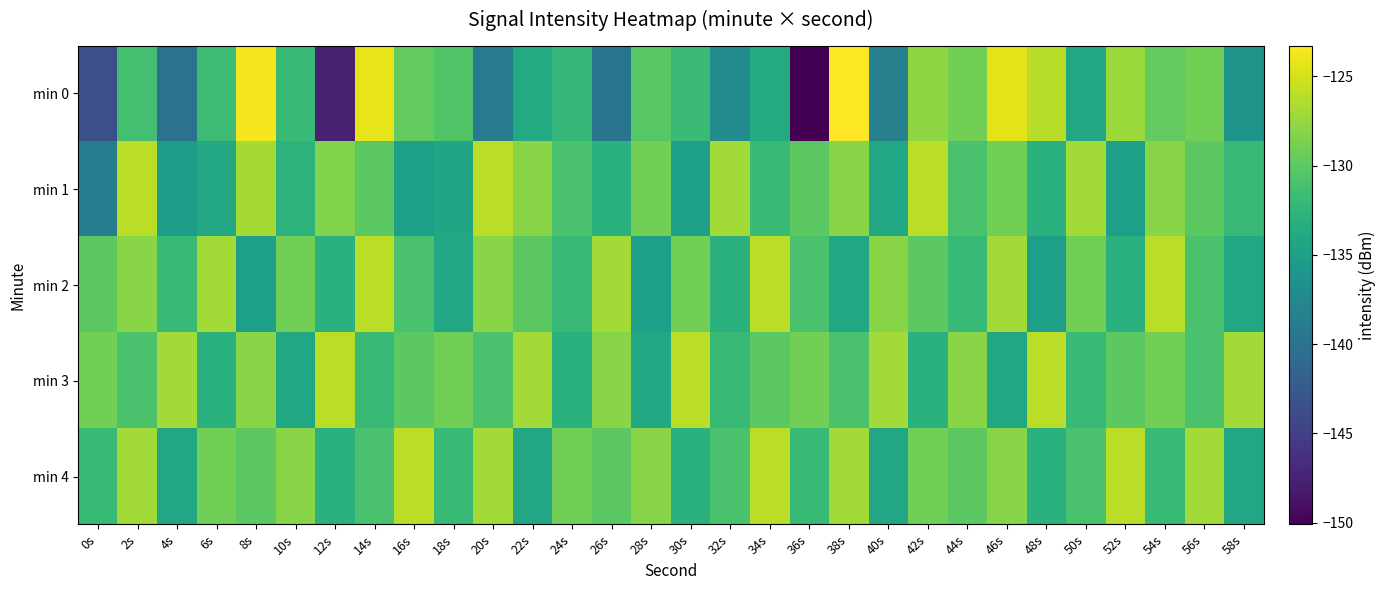

What is the maximum value shown in the chart?

-123.3